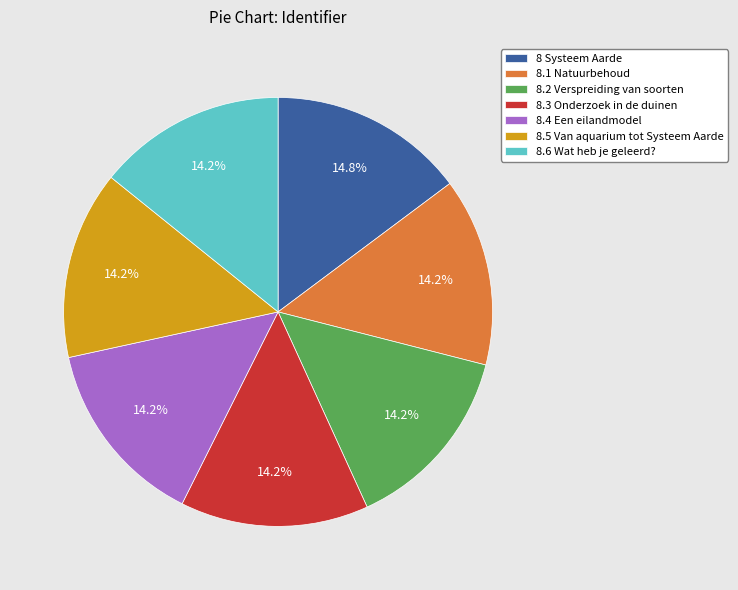

True or false: 8.1 Natuurbehoud accounts for 14% of the total.

True